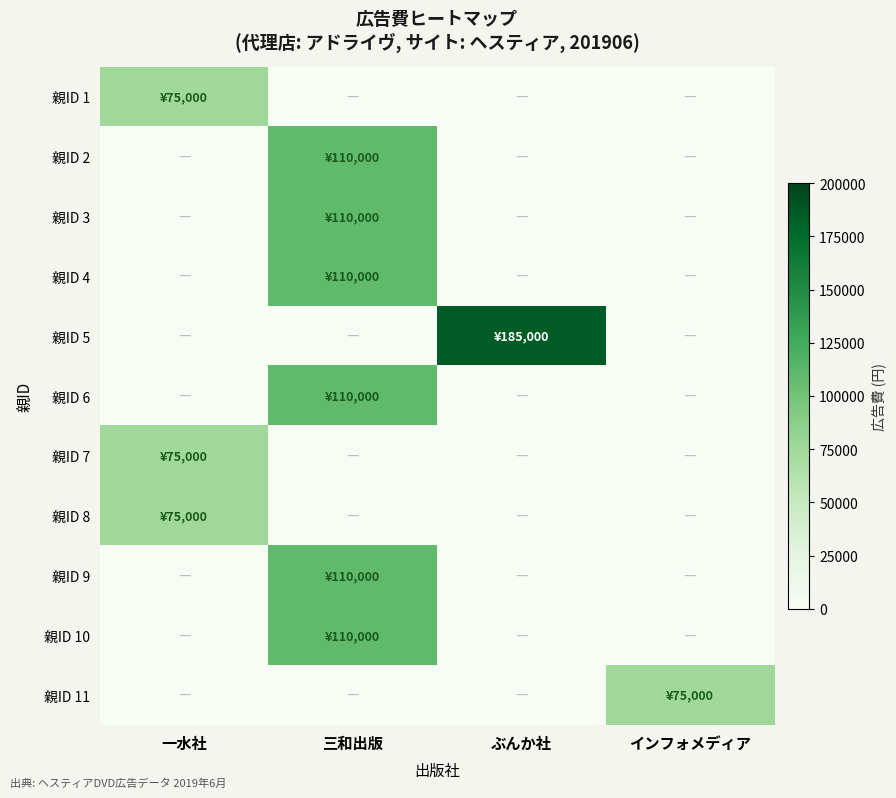

What is the spread (max minus min) of values at ぶんか社?

185000